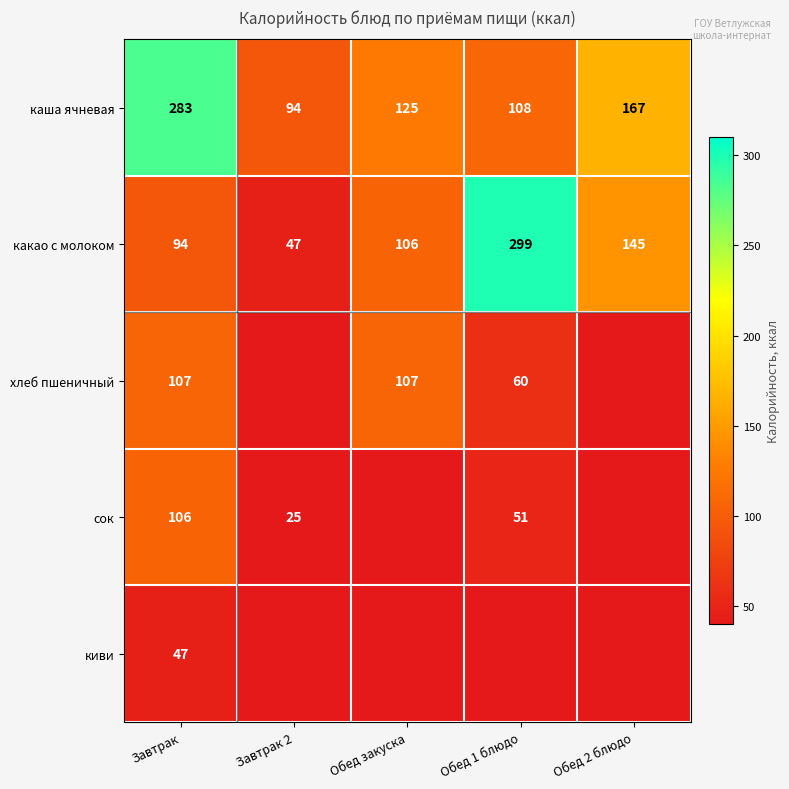

How many categories are shown in the chart?

5